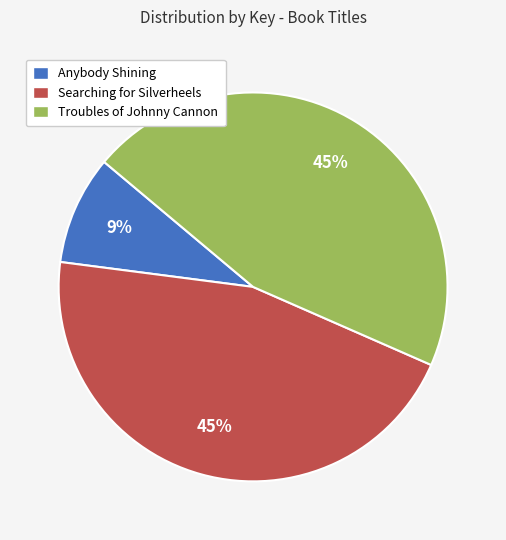

Count the number of slices in the pie.

3